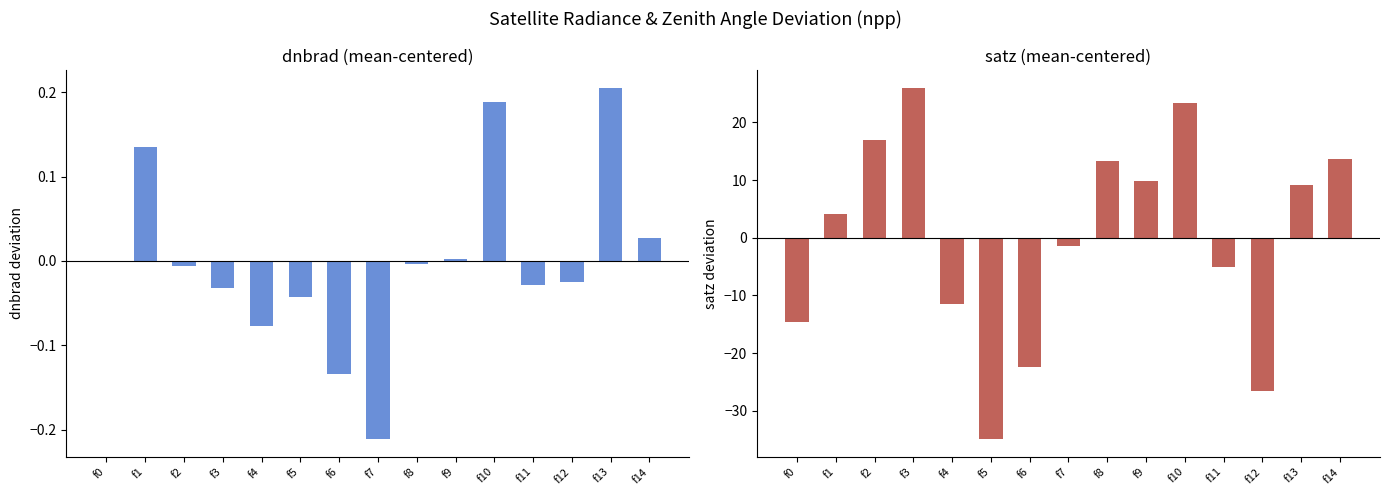

At which label does satz reach its peak?

f3